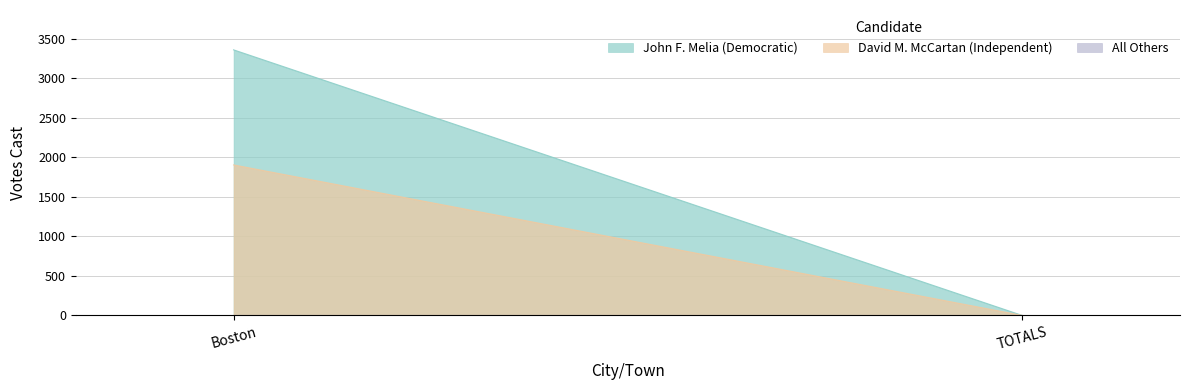

Which category has the highest value across all series?

Boston